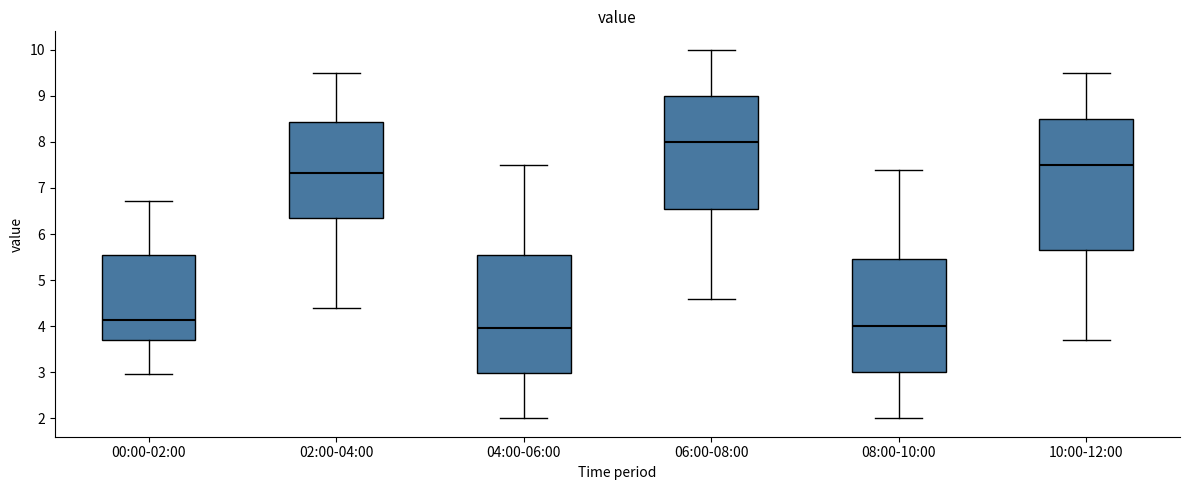

Reading left to right, read every box against the y-axis: the position of its median line, the range the box covers, and the ends of its whiskers. The values are not printed on the chart, so give them approximately, as read against the axis.

00:00-02:00: median 4.1, box 3.7 to 5.5, whiskers 3.0 to 6.7
02:00-04:00: median 7.3, box 6.4 to 8.4, whiskers 4.4 to 9.5
04:00-06:00: median 4.0, box 3.0 to 5.6, whiskers 2.0 to 7.5
06:00-08:00: median 8.0, box 6.6 to 9.0, whiskers 4.6 to 10.0
08:00-10:00: median 4.0, box 3.0 to 5.5, whiskers 2.0 to 7.4
10:00-12:00: median 7.5, box 5.7 to 8.5, whiskers 3.7 to 9.5